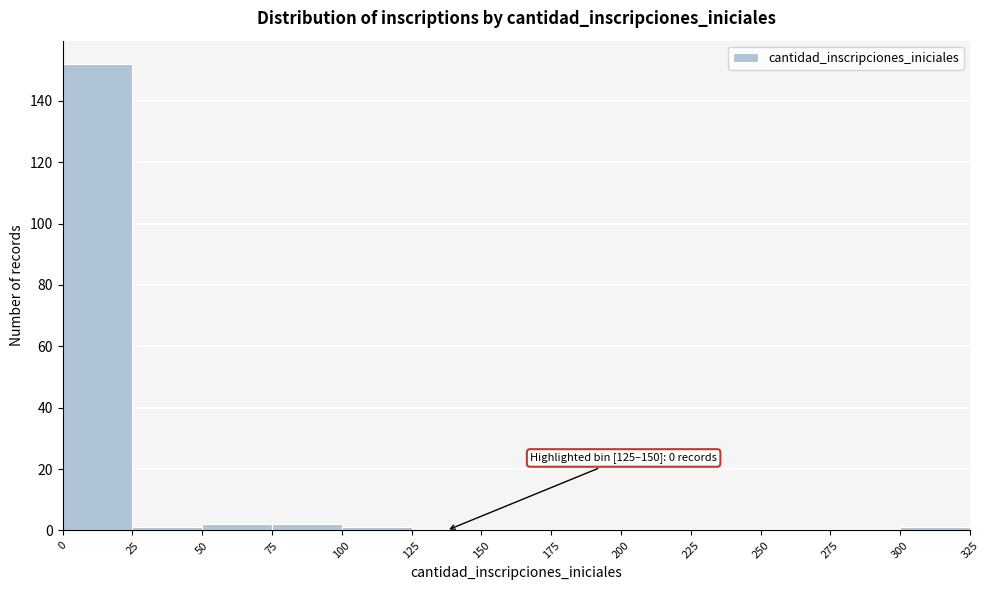

Which range on the x-axis has the tallest bar?

0 to 25